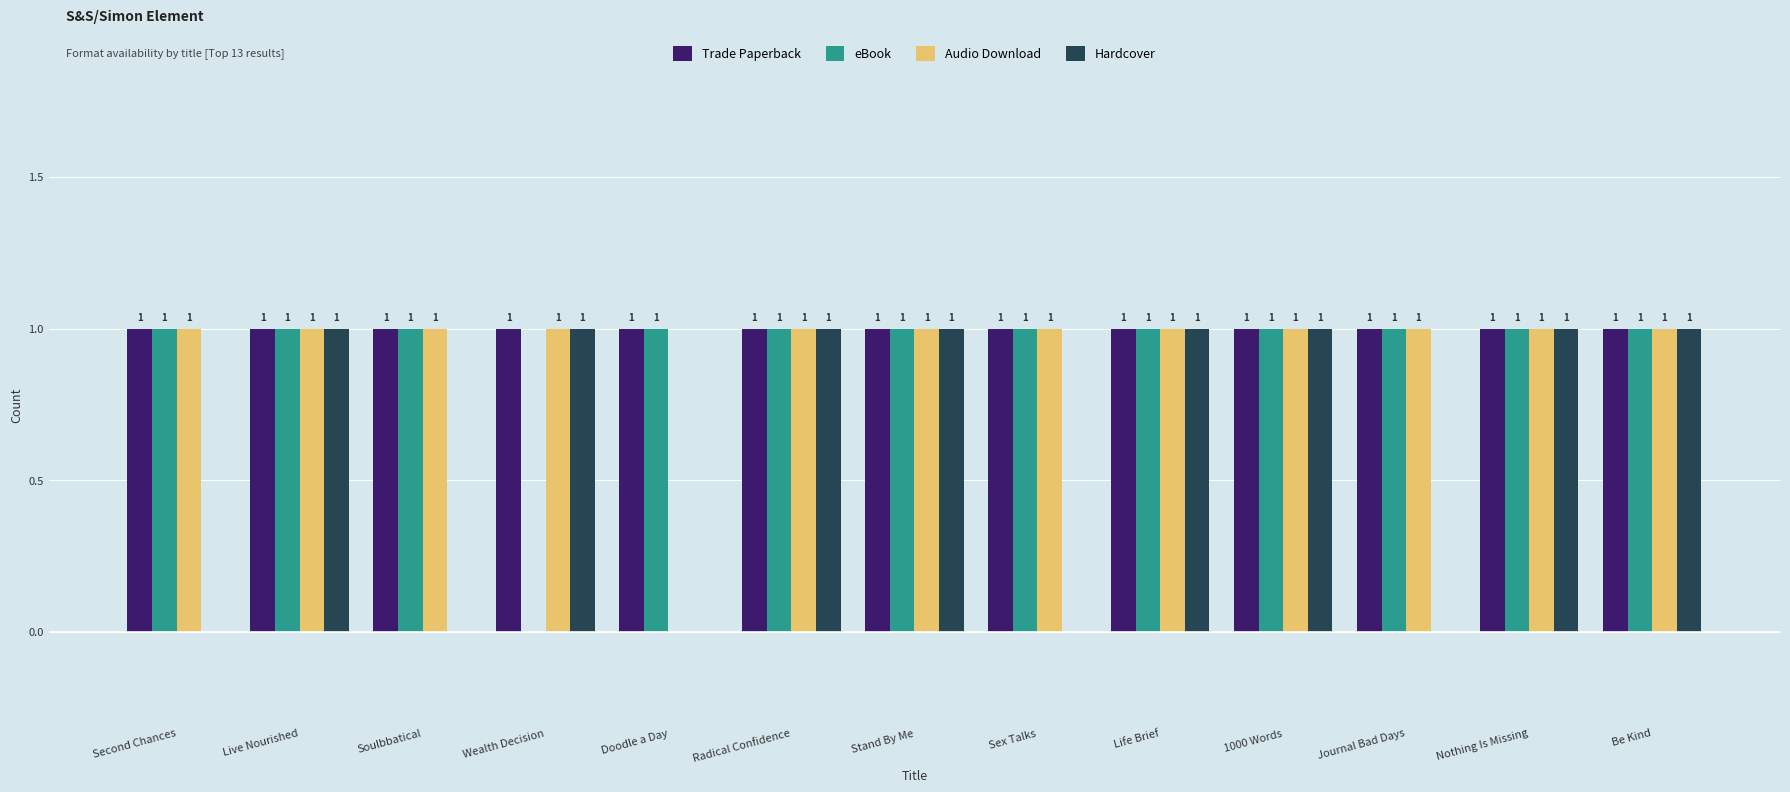

Which series has the largest total across all categories?

Trade Paperback